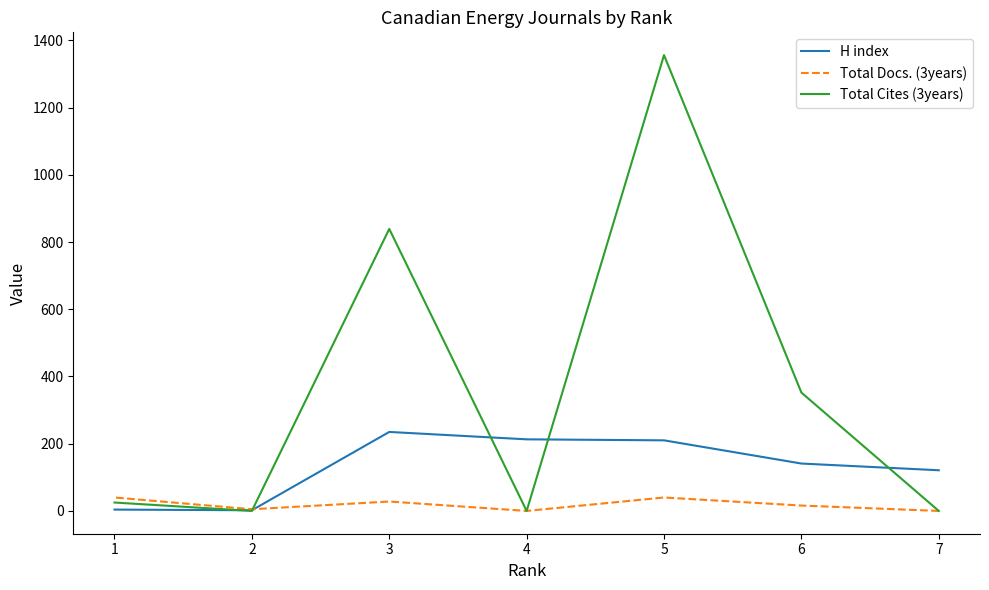

Which has a higher value, 2 or 4?

4